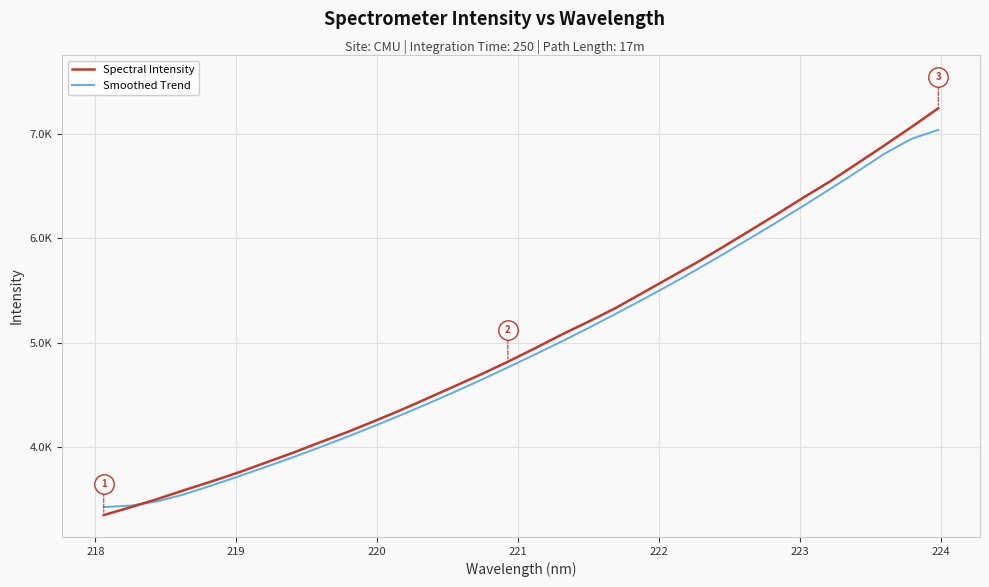

What is the lowest value of the Spectral Intensity series?

3353.0